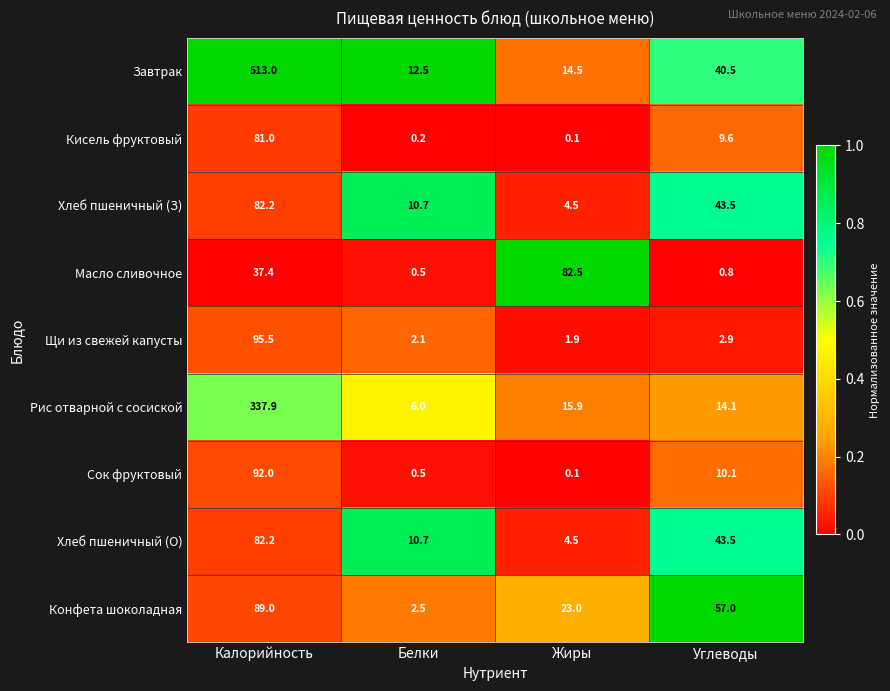

List the labels in order of Конфета шоколадная value, smallest first.

Белки, Жиры, Углеводы, Калорийность